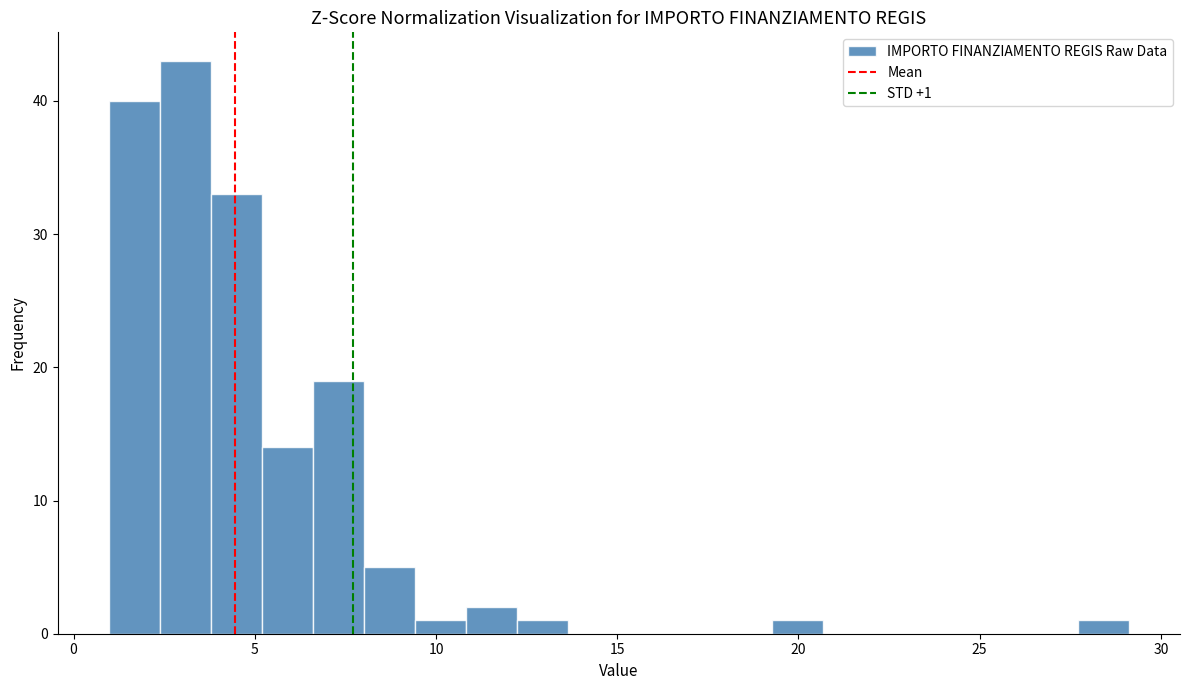

Read against the x-axis, roughly where is the centre of the tallest bar?

3.0